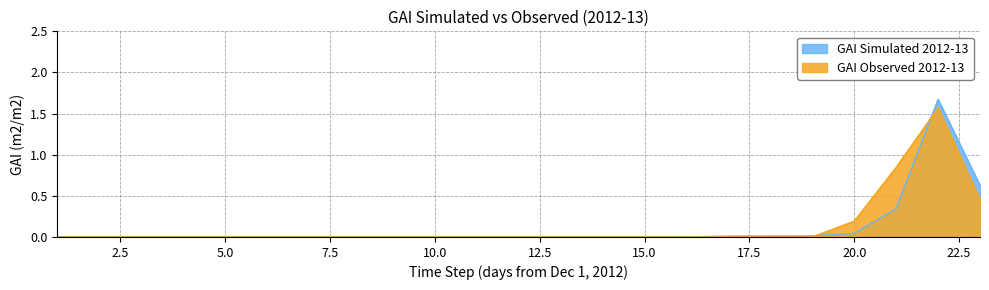

Rank the series by their average value, from highest to lowest.

GAI Observed 2012-13, GAI Simulated 2012-13